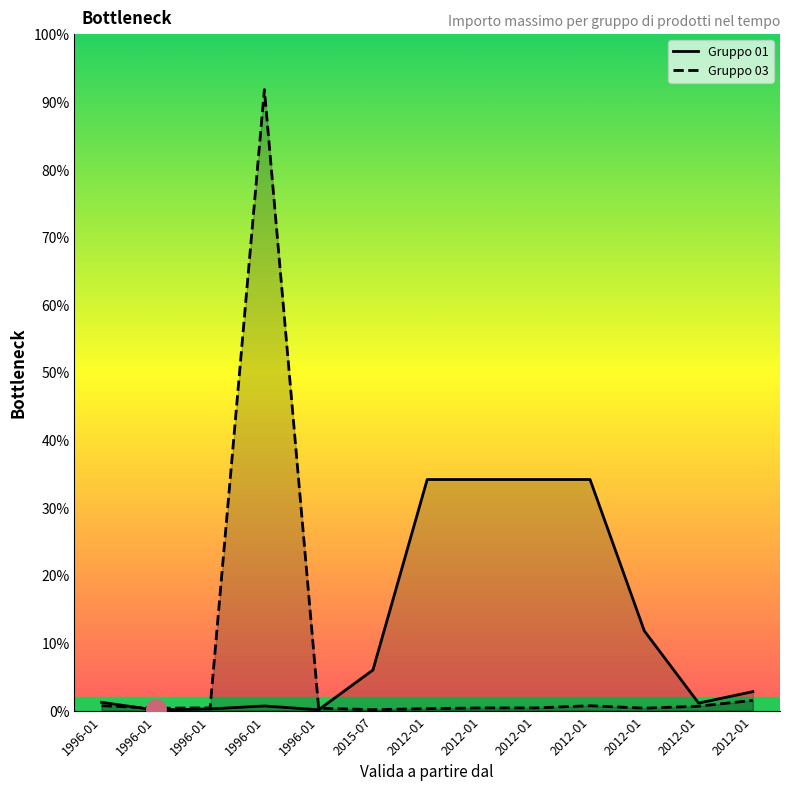

Is it true that Gruppo 03 equals 3.2 at 2012-01?

False